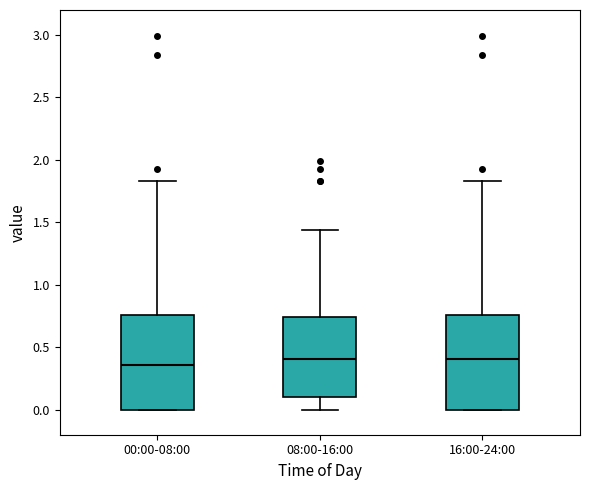

Reading left to right, transcribe this box plot: for each box, give where its median line is, the range the box spans, and where its two whiskers end, as read against the y-axis. The values are not printed on the chart, so give them approximately, as read against the axis.

00:00-08:00: median 0.35, box 0.00 to 0.75, whiskers 0.00 to 1.85
08:00-16:00: median 0.40, box 0.10 to 0.75, whiskers 0.00 to 1.45
16:00-24:00: median 0.40, box 0.00 to 0.75, whiskers 0.00 to 1.85